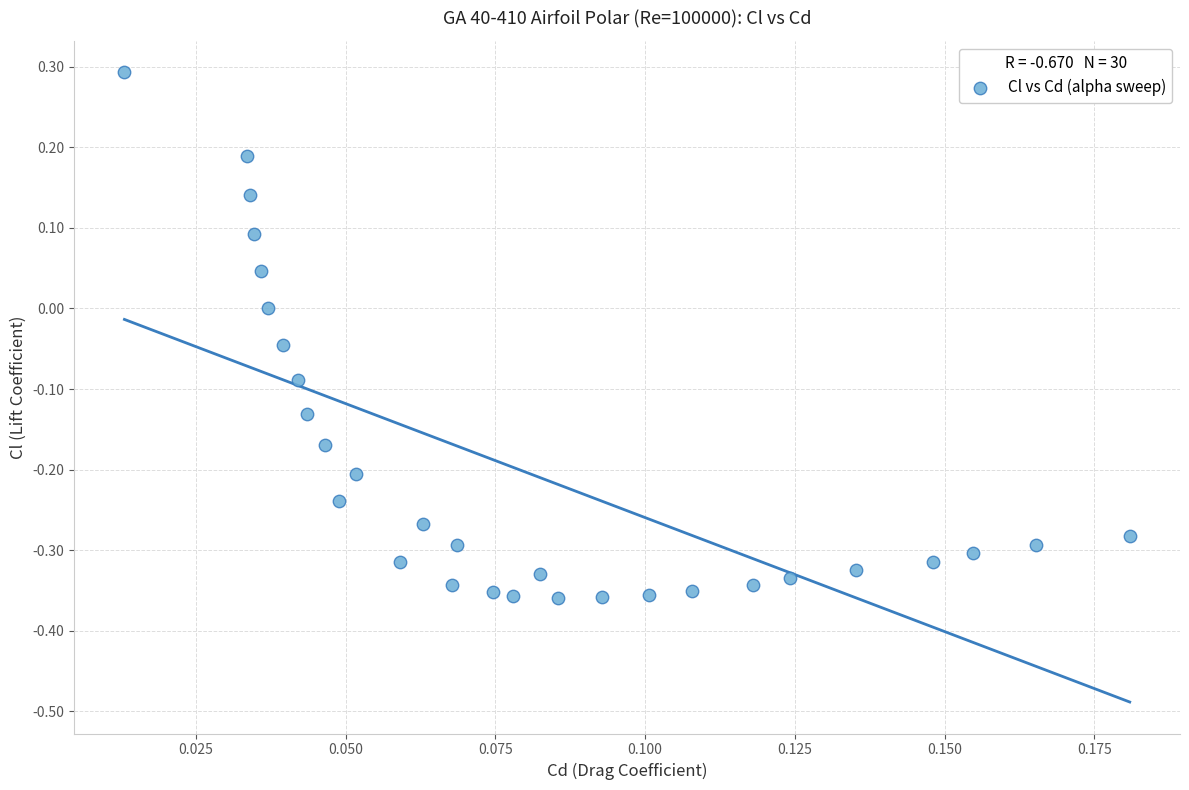

What is the range of Y values (max minus min)?

0.7